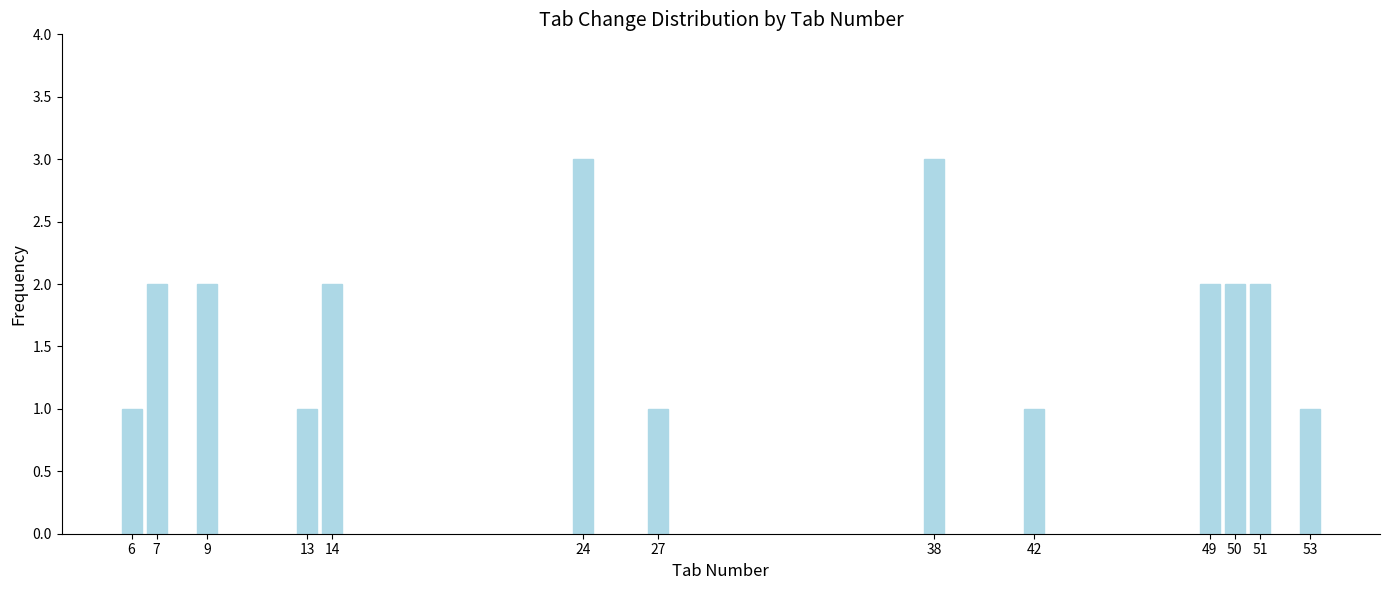

Reading right to left, list all the values displayed in this chart.

1	2	2	2	1	3	1	3	2	1	2	2	1